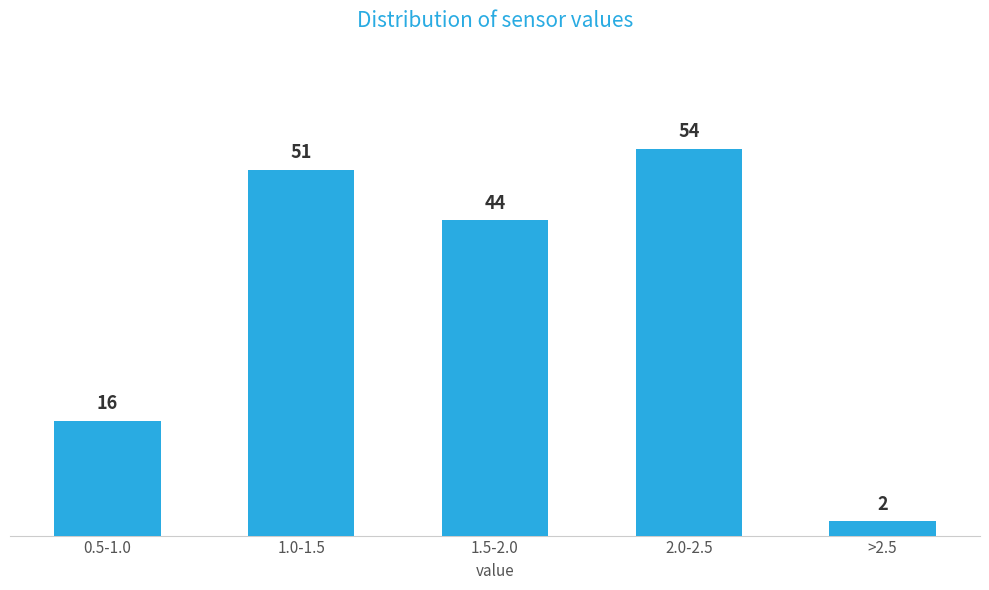

Reading left to right, extract all data points from this chart.

0.5-1.0=16	1.0-1.5=51	1.5-2.0=44	2.0-2.5=54	>2.5=2